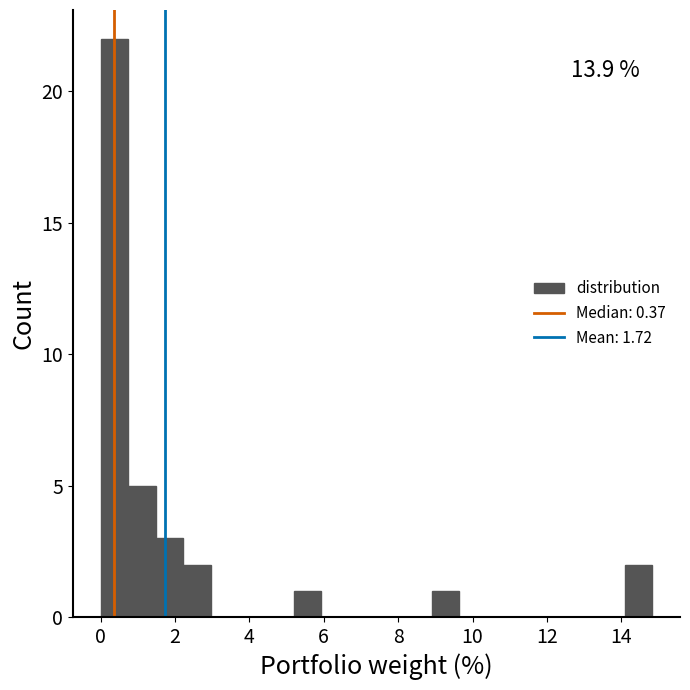

Read against the x-axis, roughly where is the centre of the tallest bar?

0.4